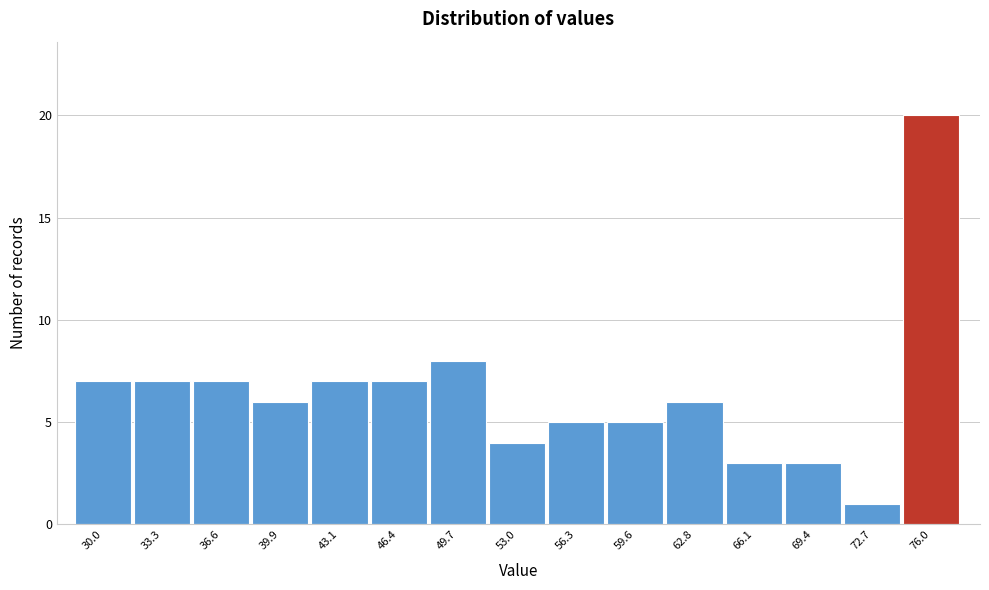

Reading right to left, transcribe all the data shown in this chart.

76.0=20	72.7=1	69.4=3	66.1=3	62.8=6	59.6=5	56.3=5	53.0=4	49.7=8	46.4=7	43.1=7	39.9=6	36.6=7	33.3=7	30.0=7